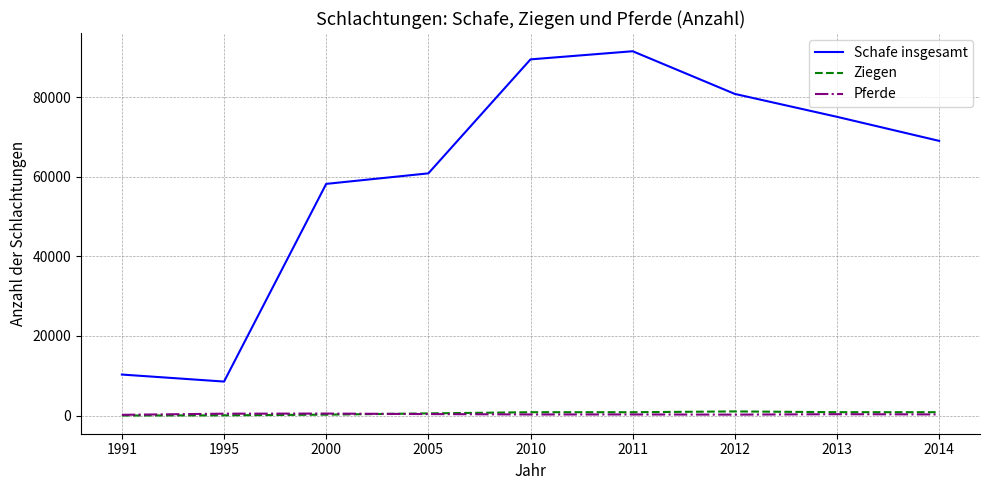

What is the difference between the second highest and second lowest values in the Schafe insgesamt series?

79180